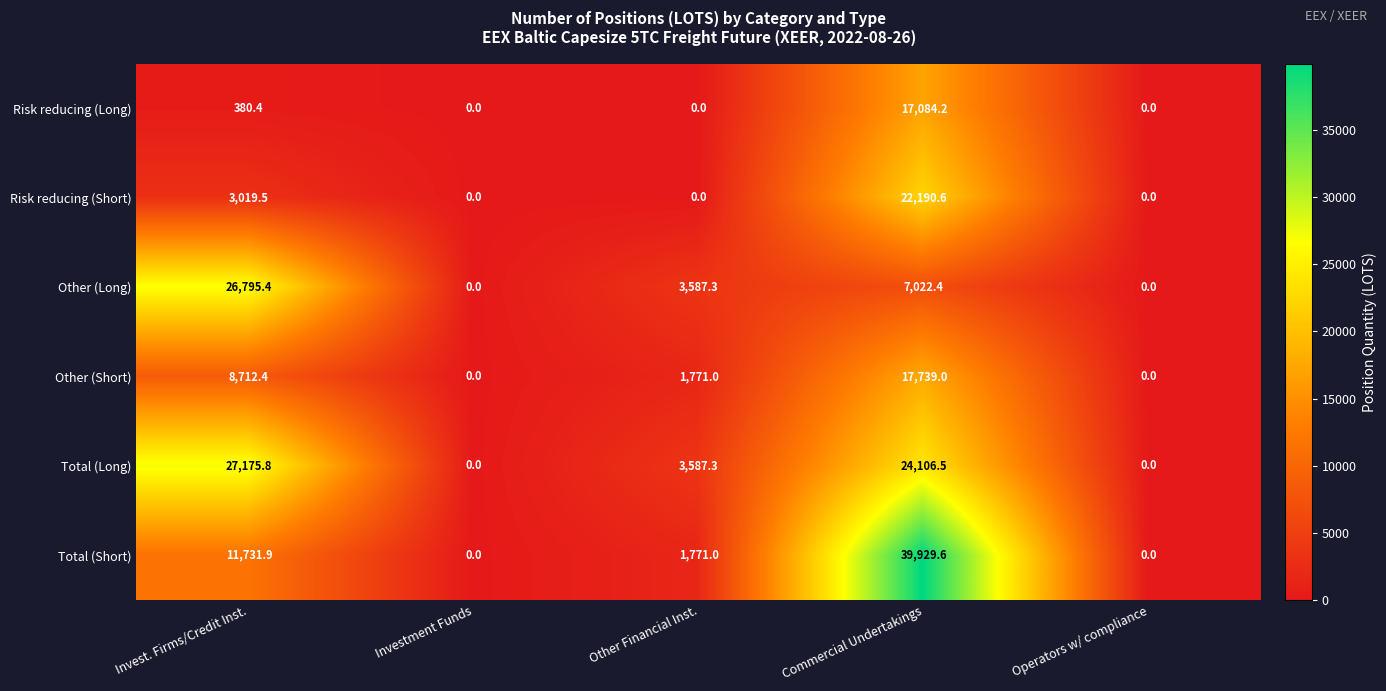

At which category does the chart reach its peak across all series?

Commercial Undertakings